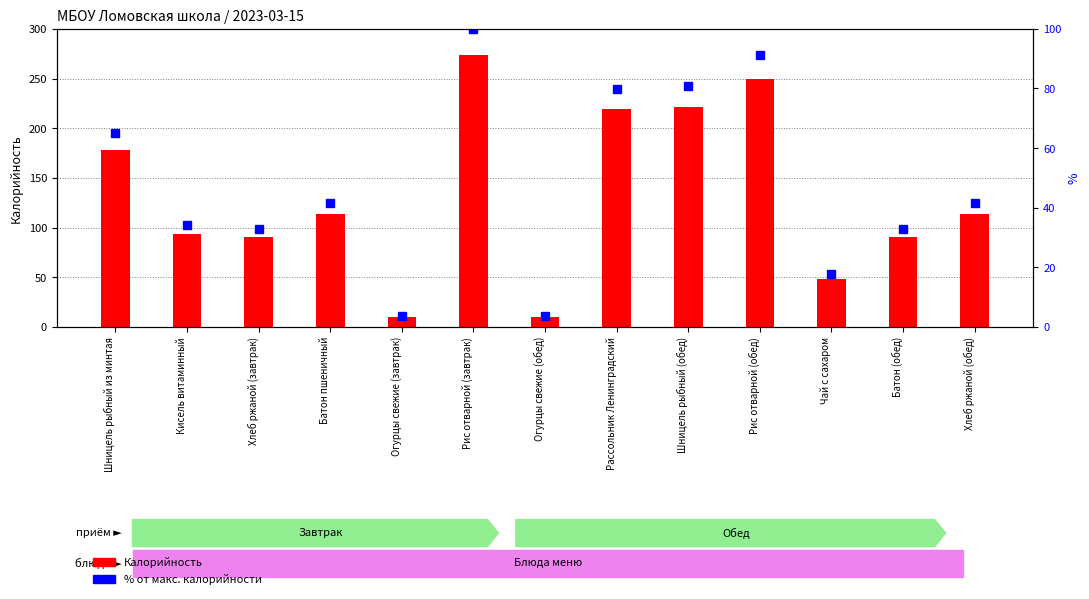

Which series has the widest spread of values?

Калорийность